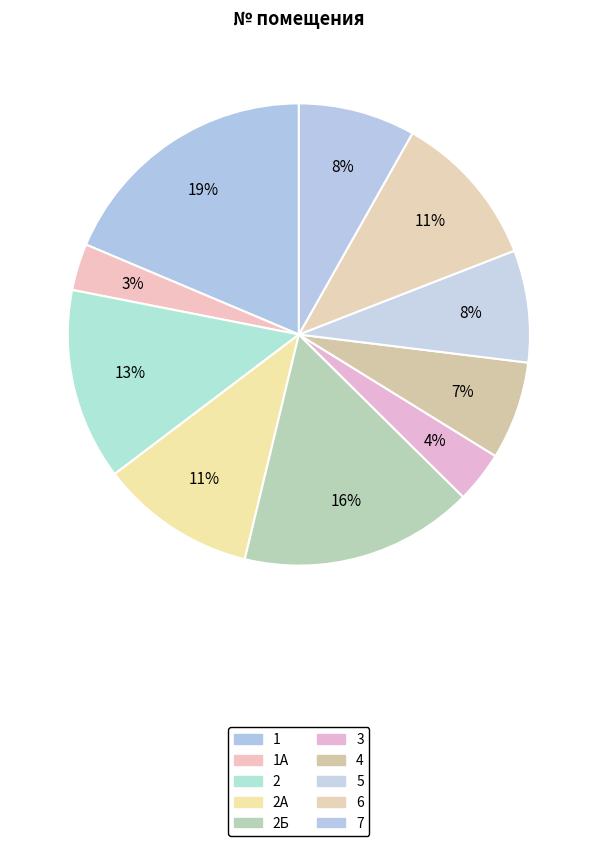

Count the number of slices in the pie.

10